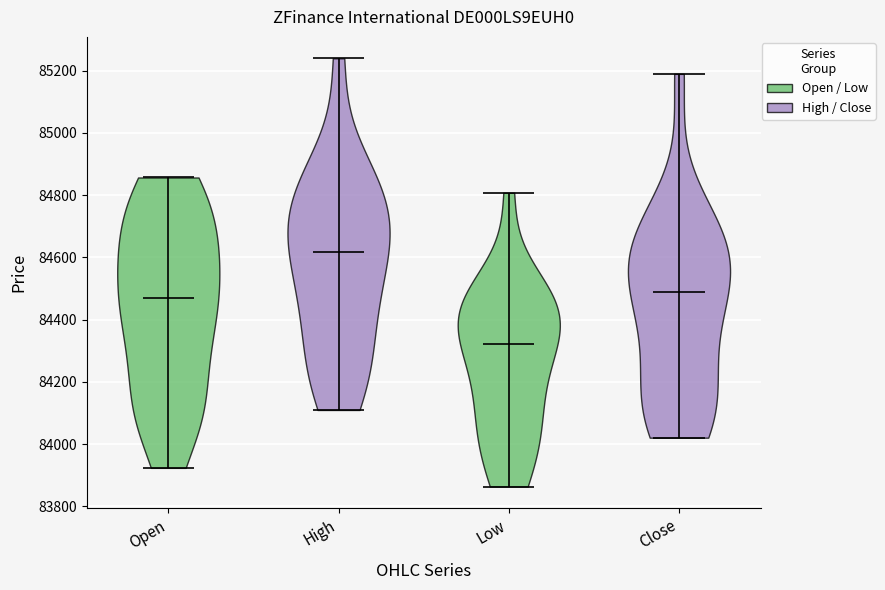

Which violin has the highest median line?

High